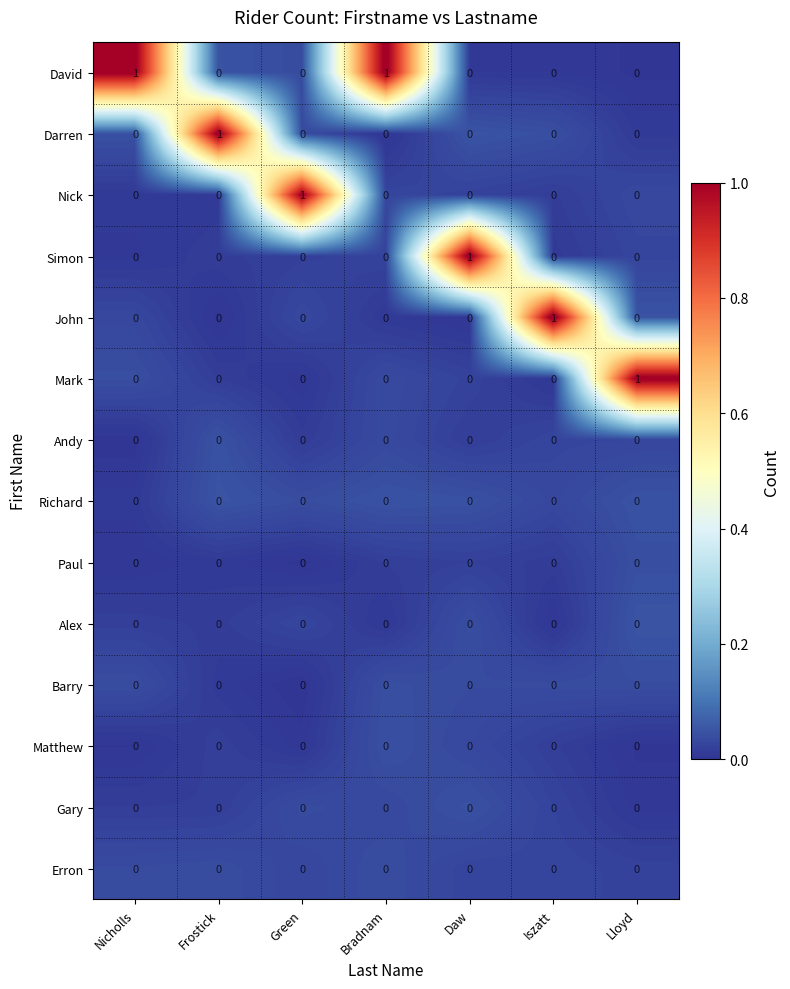

Which series has the largest total across all categories?

David